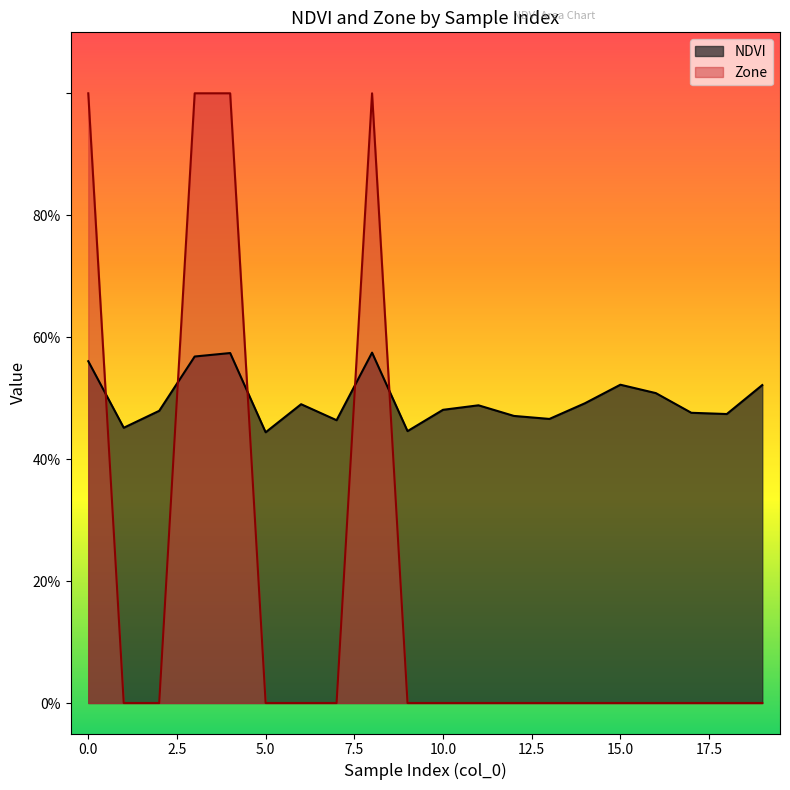

Is the value of Zone at 19 greater than the value of NDVI at 5?

No